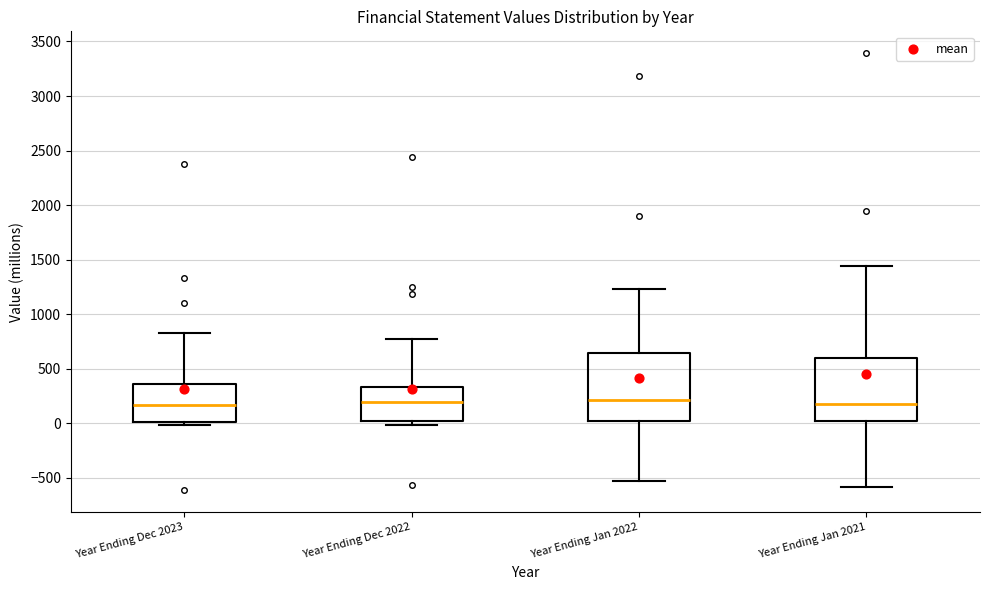

Comparing the boxes themselves (not the whiskers), which one is the tallest?

Year Ending Jan 2022